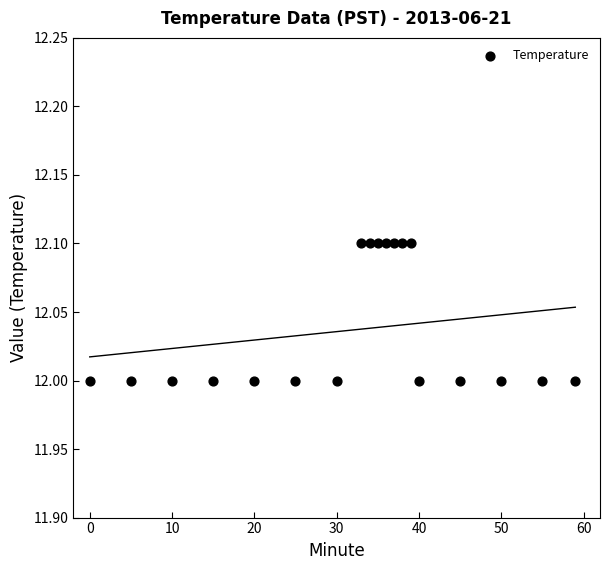

What is the range of X values (max minus min)?

59.0